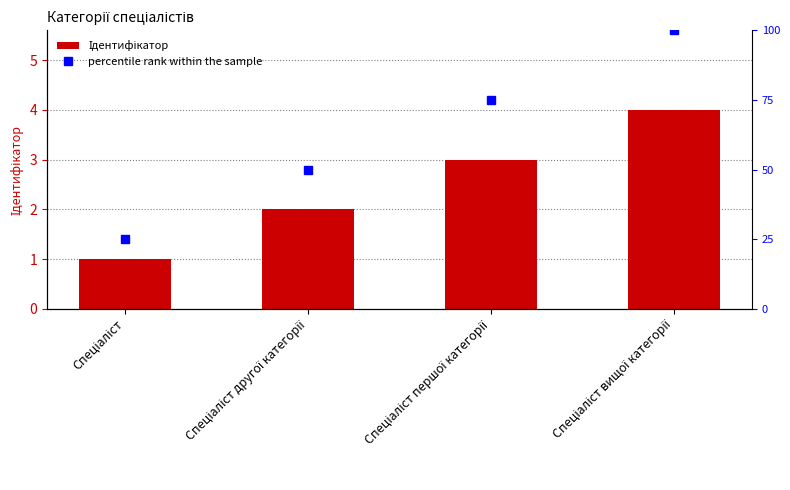

Reading right to left, extract all data points from this chart.

Ідентифікатор: 4	3	2	1
percentile rank within the sample: 100	75	50	25